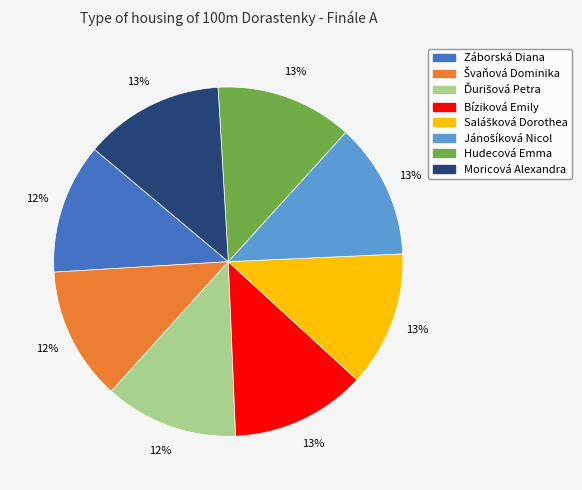

Is Moricová Alexandra the majority of the pie?

No